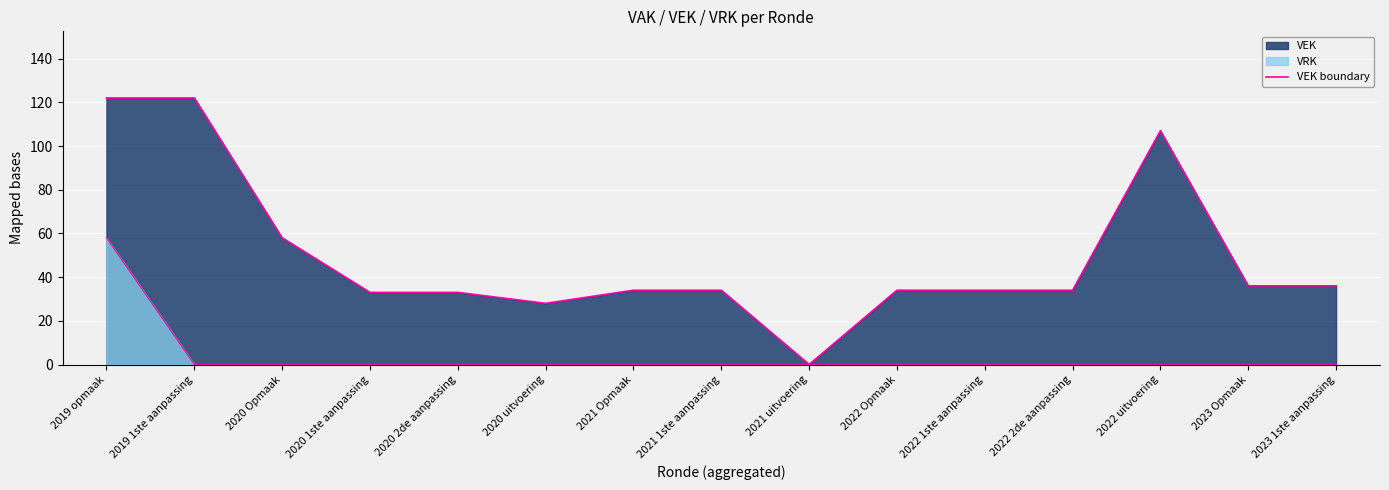

How many distinct data groups are displayed?

2